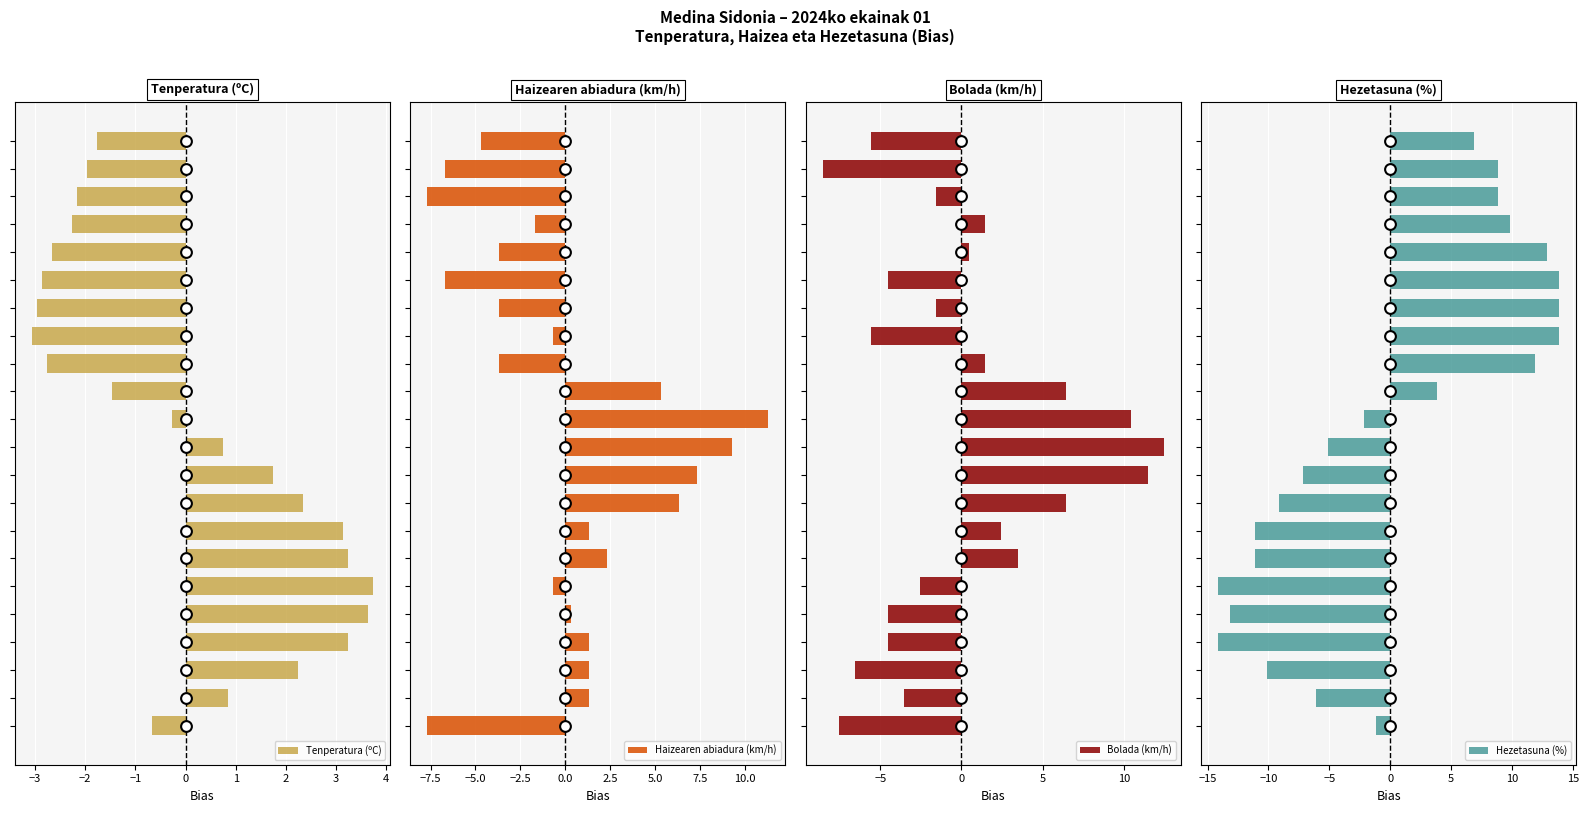

At how many categories does at least one series exceed 5?

14